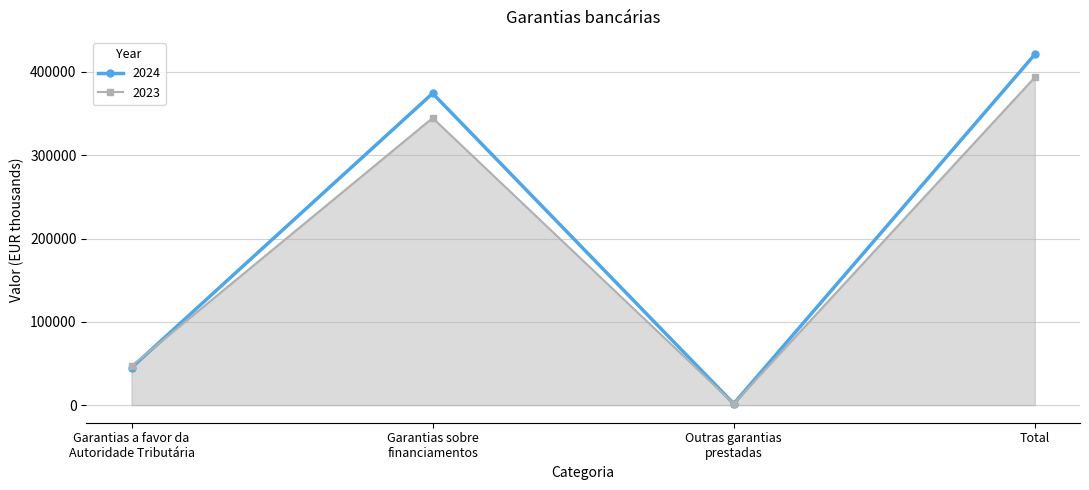

Where is 2023 nearest to the value 197650?

Garantias sobre
financiamentos